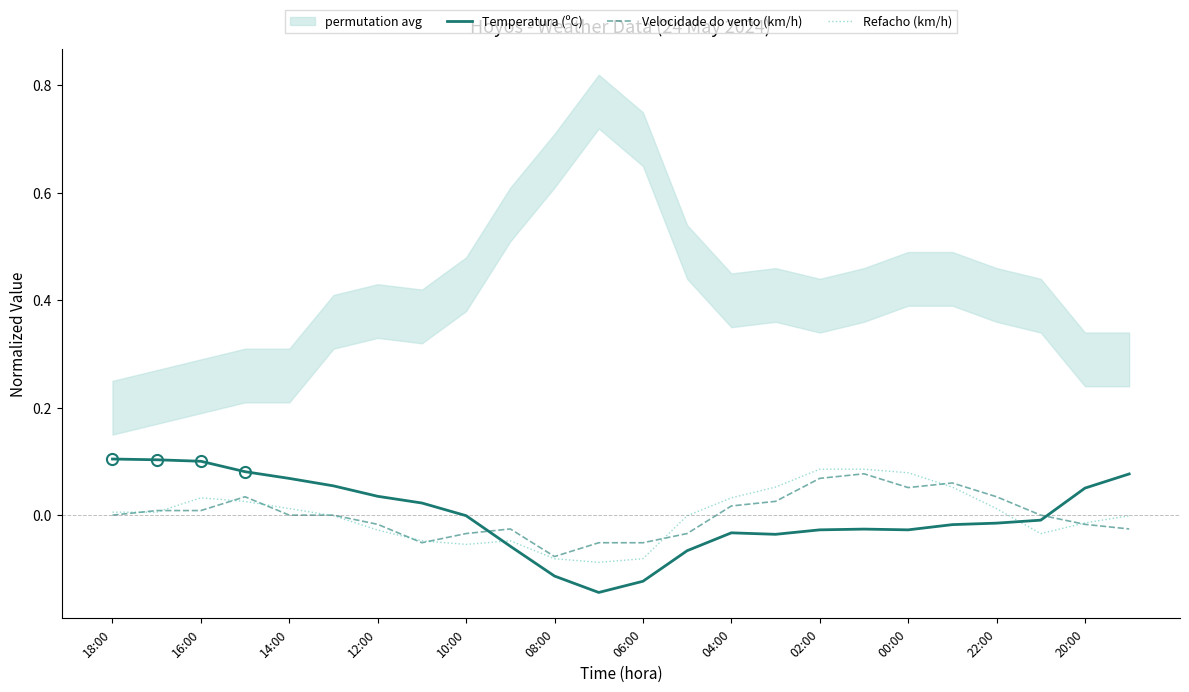

After their last crossing, which series has the higher values: Temperatura (ºC) or Refacho (km/h)?

Temperatura (ºC)